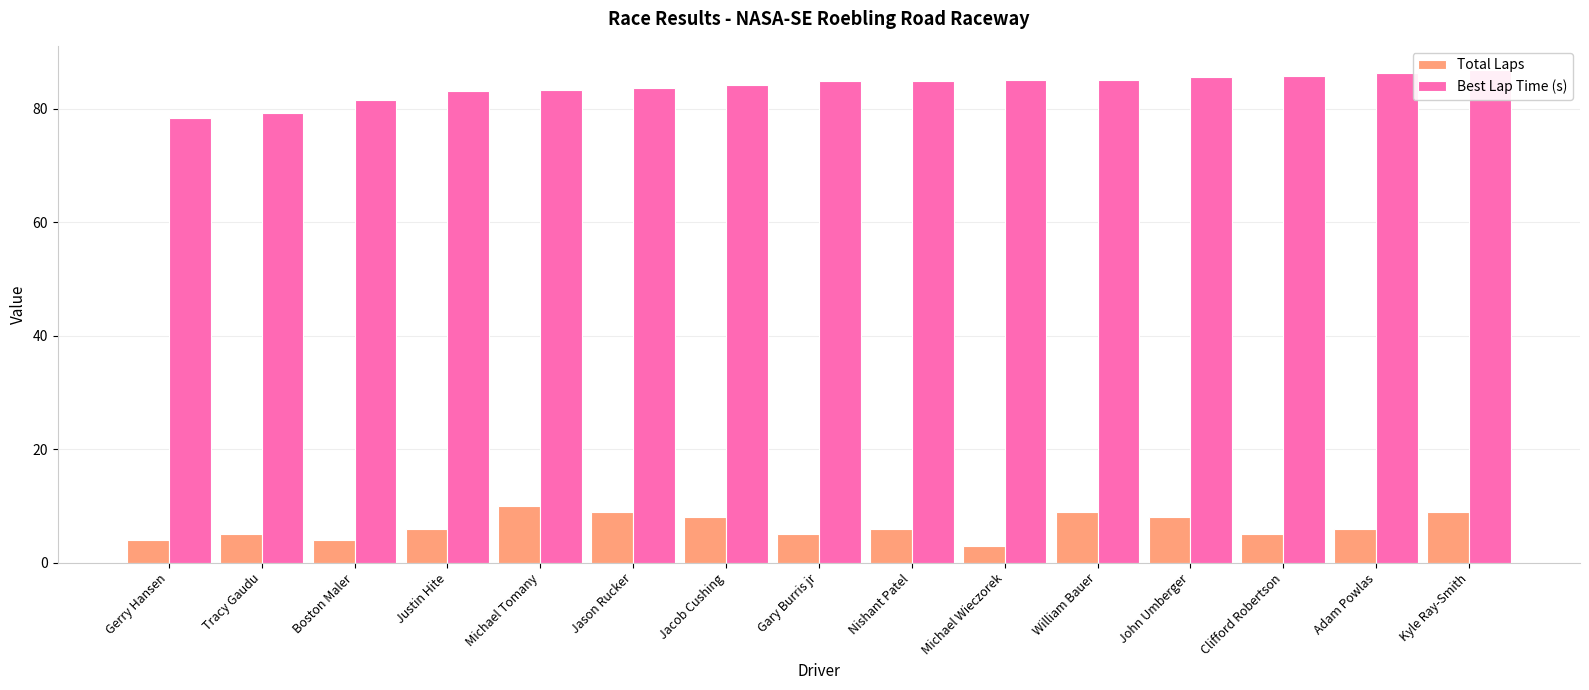

How many values in the Best Lap Time (s) series exceed 84?

9